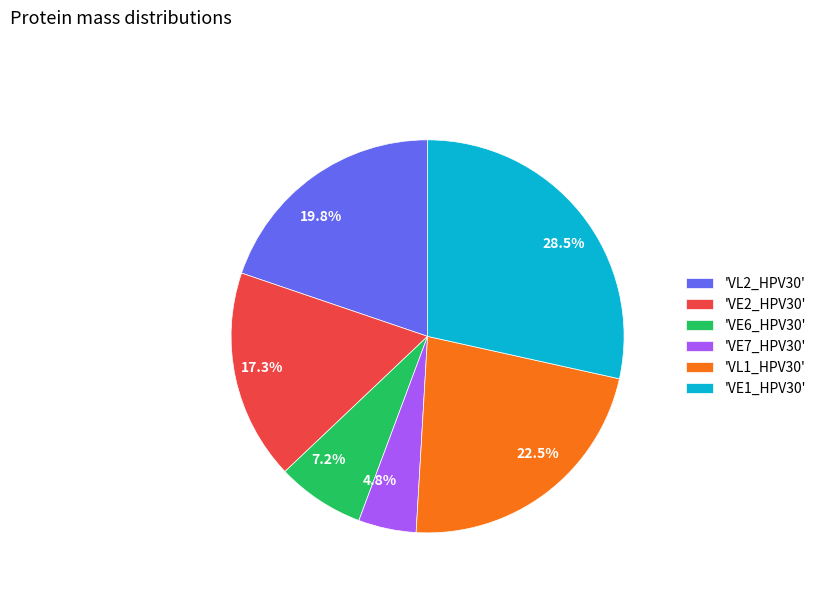

To the nearest percent, what is the average slice percentage?

17%